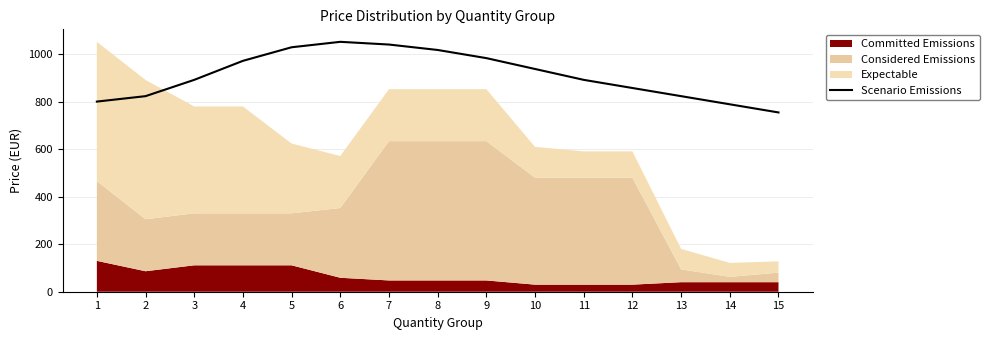

True or false: there are more than 0 points higher than both neighbors.

True